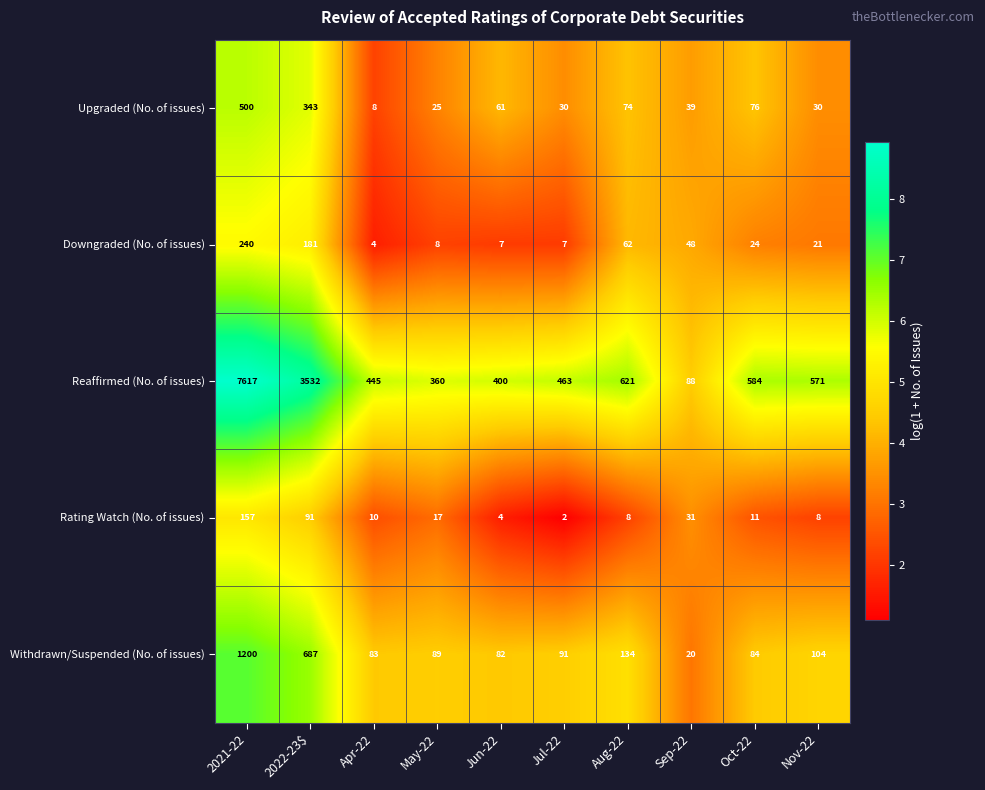

How many categories are shown in the chart?

10